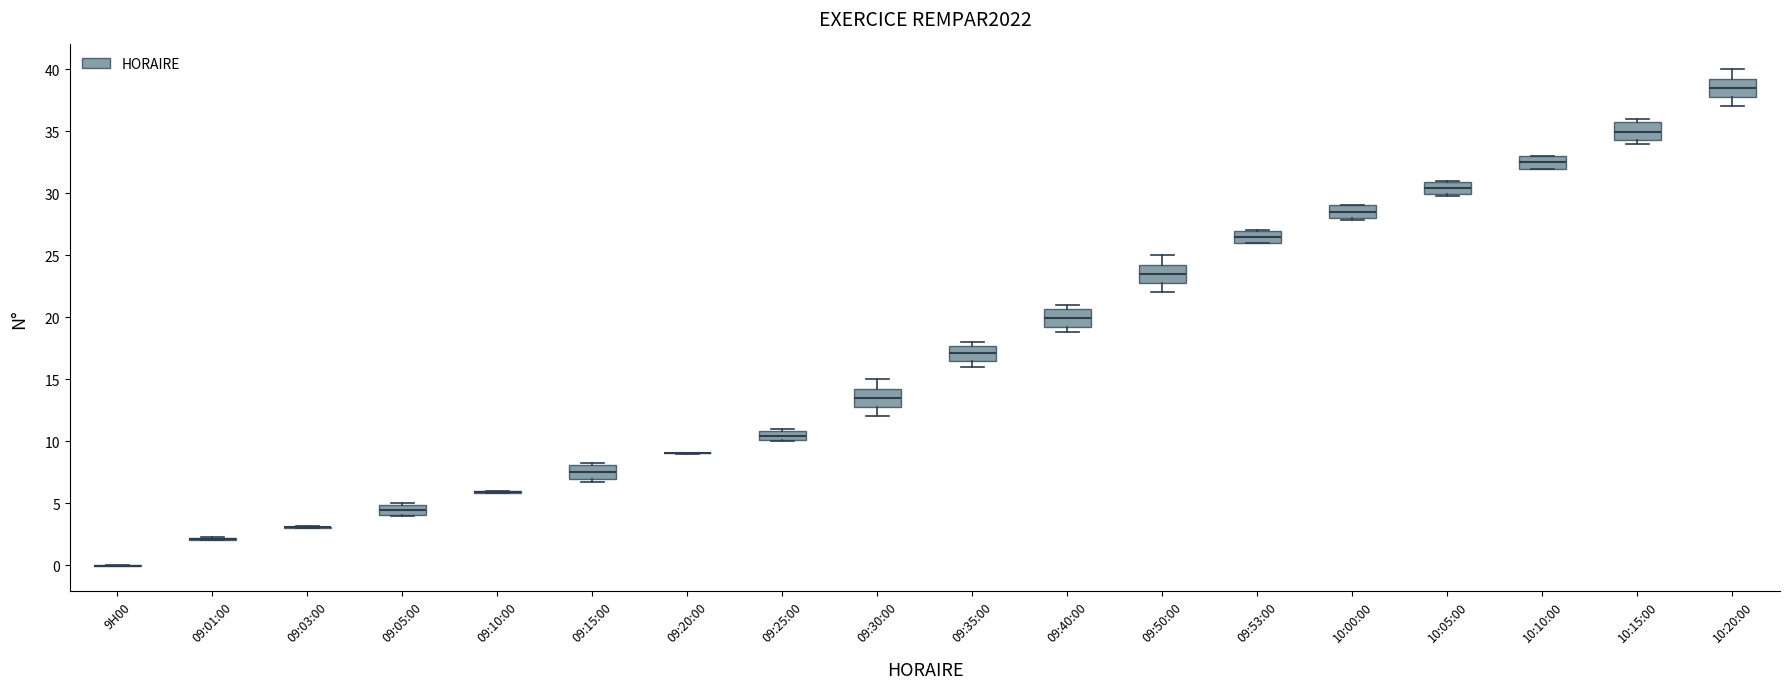

Where does the median line of the box for 09:15:00 sit on the y-axis? The values are not printed on the chart, so give them approximately, as read against the axis.

7.5